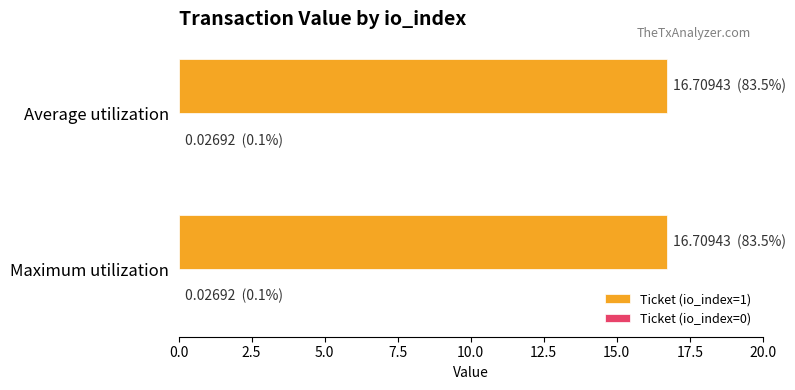

What is the highest value of the Ticket (io_index=1) series?

16.7